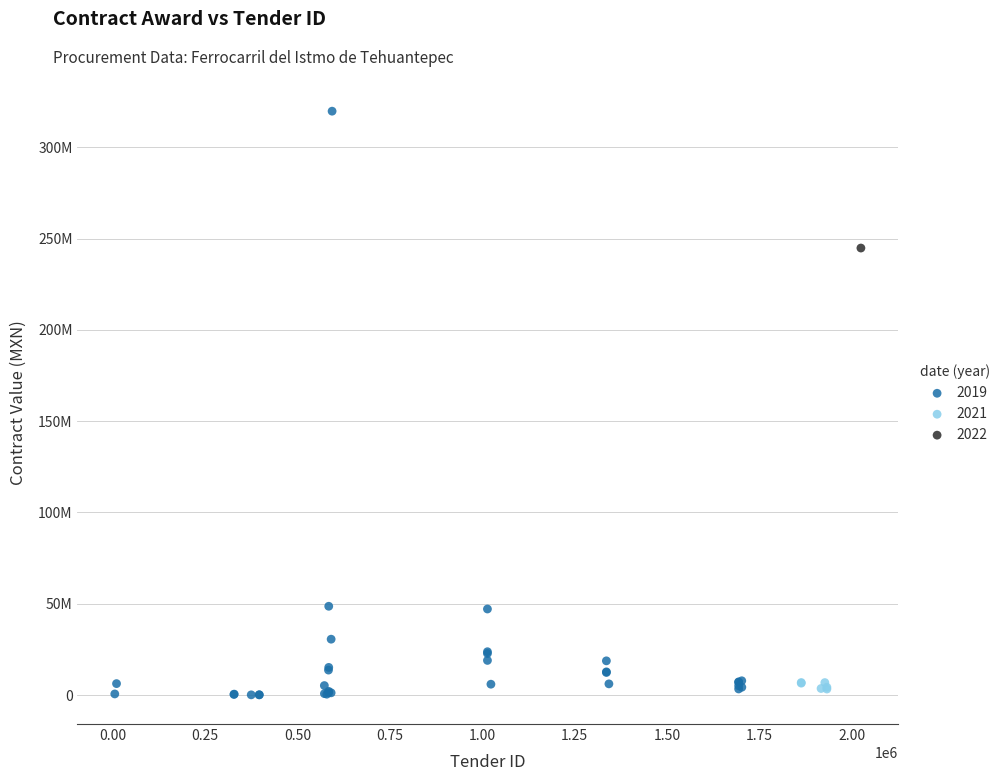

What are all the series names shown in the legend?

2019, 2021, 2022